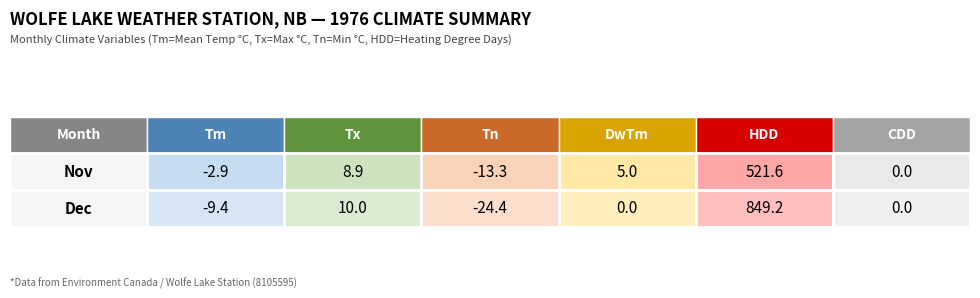

What is the minimum value shown in the chart?

-24.4